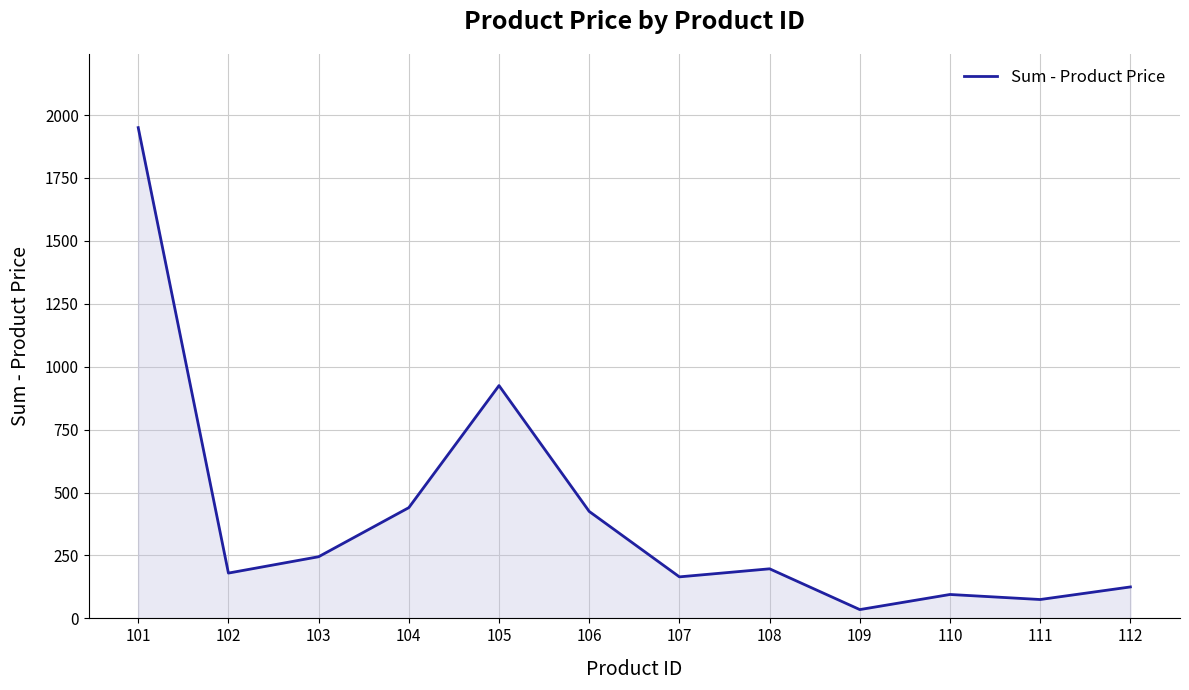

The chart shows a value of 440 at 104. True or false?

True